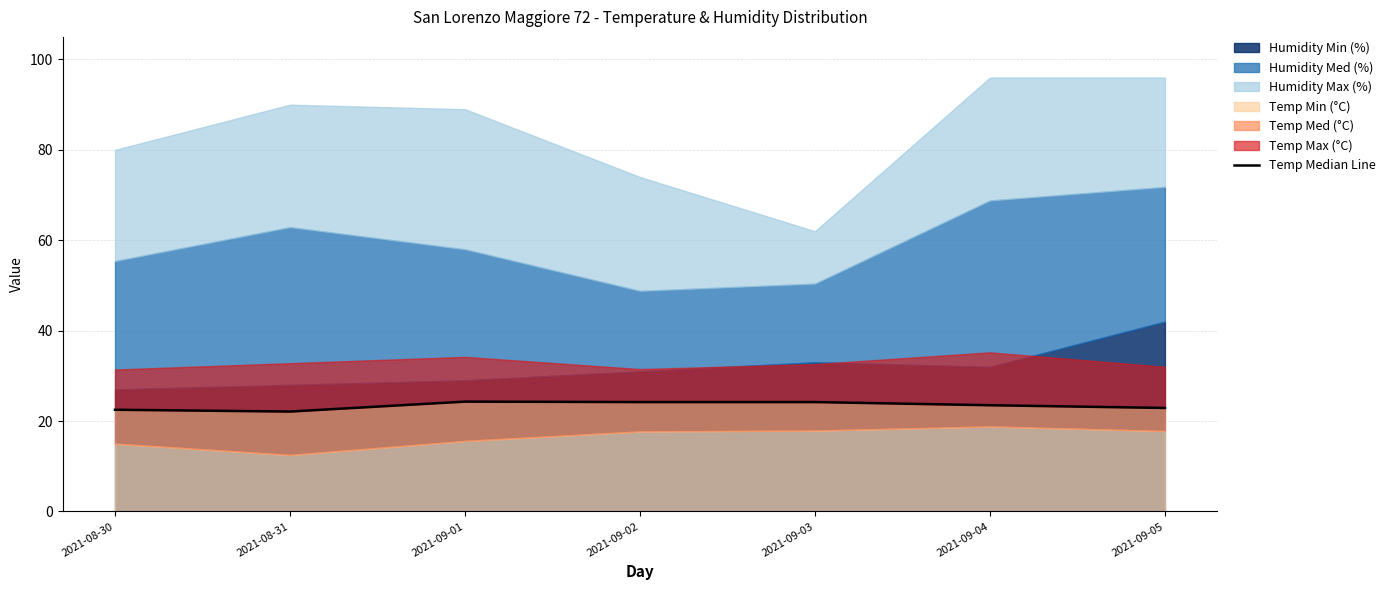

Reading left to right, extract all data points from this chart.

2021-08-30=22.5	2021-08-31=22.1	2021-09-01=24.3	2021-09-02=24.2	2021-09-03=24.2	2021-09-04=23.5	2021-09-05=22.9